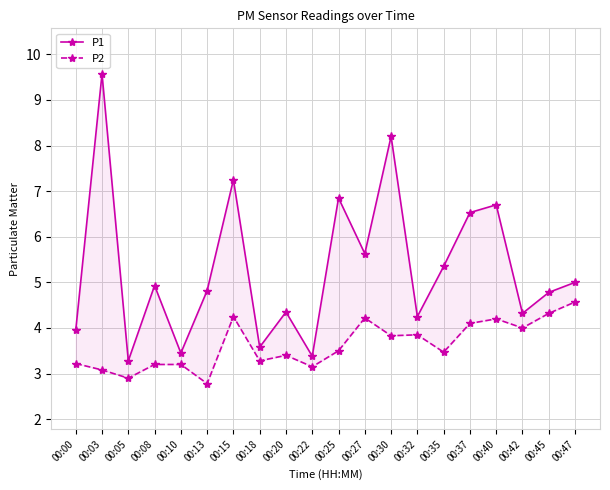

At which category is the sum across all series the highest?

00:03